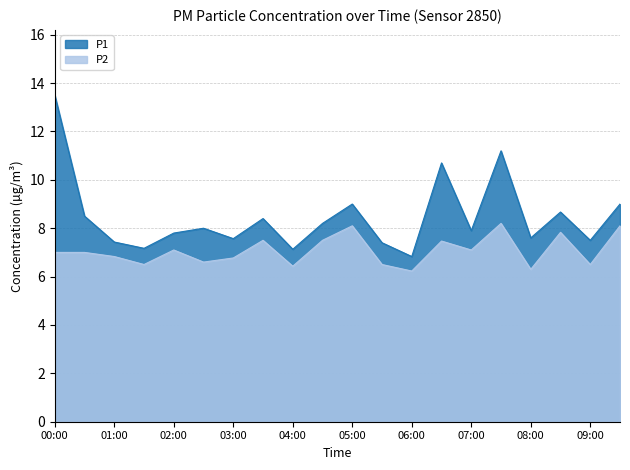

The value of P2 at 01:30 is 10.9. True or false?

False